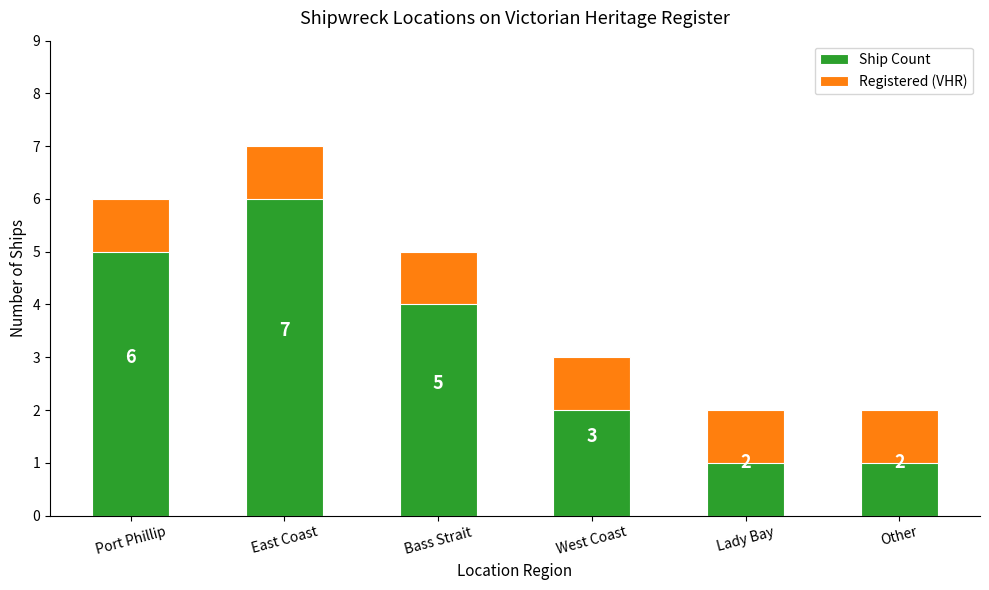

What position from the left is Bass Strait?

3